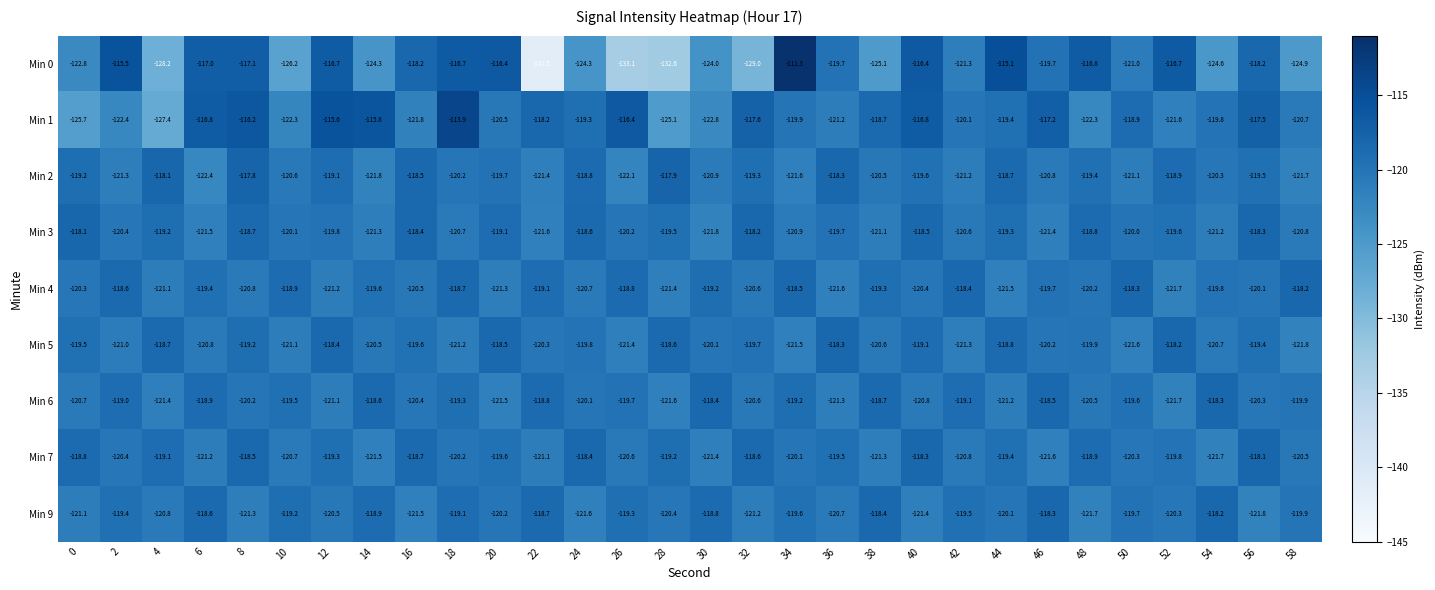

Between 24 and 38, which series saw the biggest shift?

Min 9